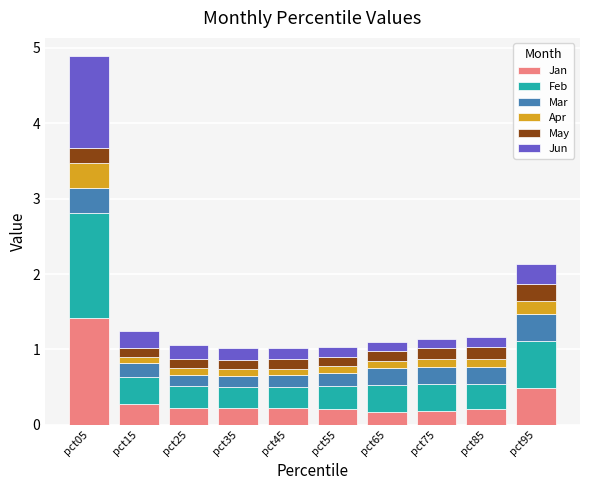

What is the value of the Jan bar at the 7th from the left?

0.2